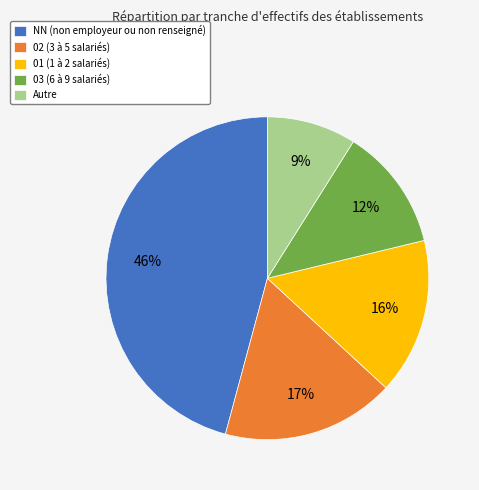

Approximately how many times larger is the value at NN (non employeur ou non renseigné) compared to 01 (1 à 2 salariés)?

2.9